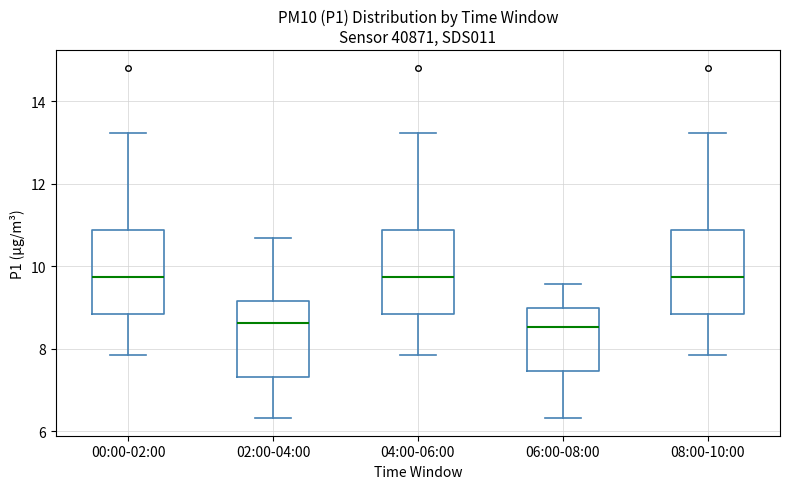

Where is the lower edge of the box for 00:00-02:00 on the y-axis? The values are not printed on the chart, so give them approximately, as read against the axis.

8.8